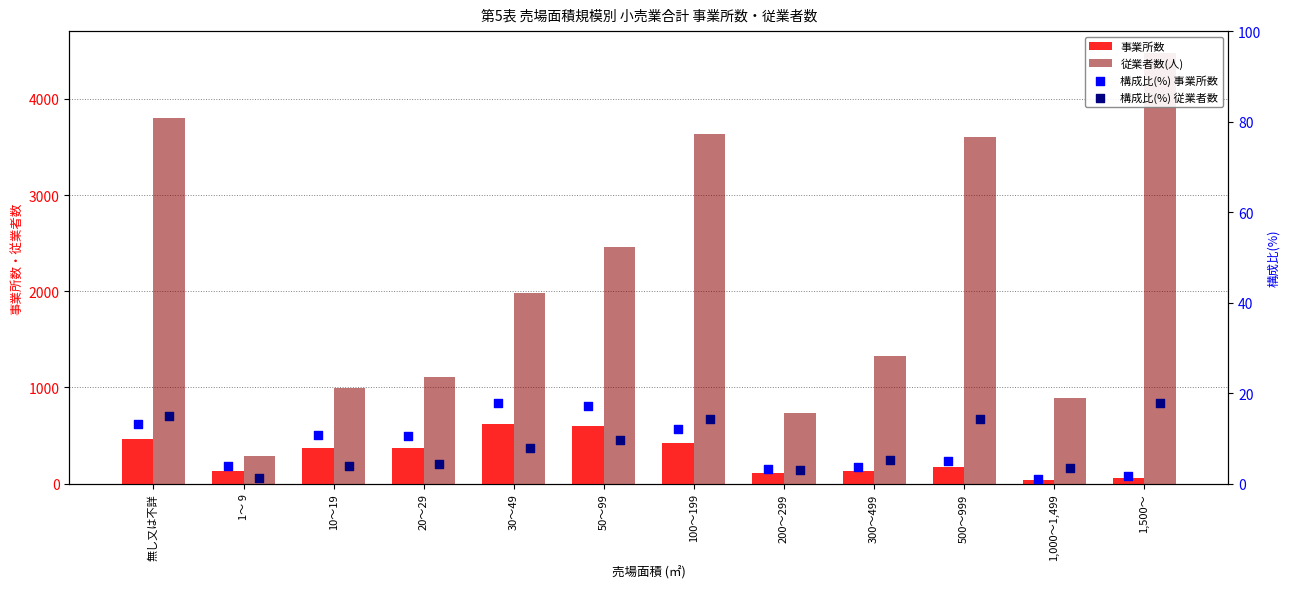

At how many categories does at least one series exceed 4352?

1